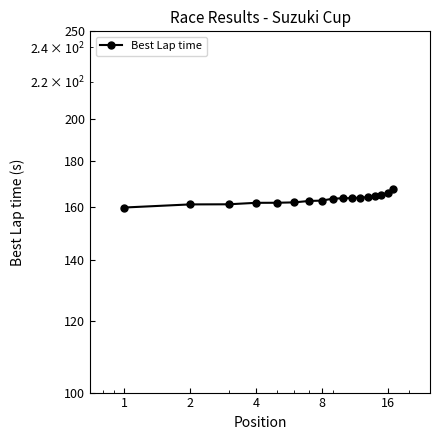

Which label corresponds to the largest value in the chart?

16